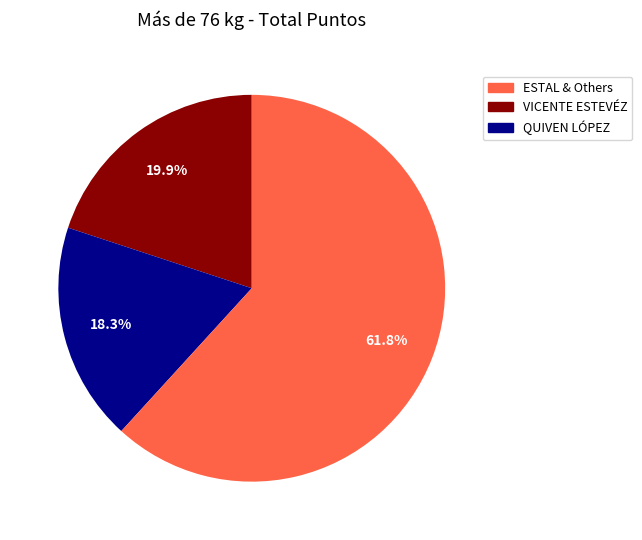

Which category has the smallest portion of the pie?

VICENTE ESTEVÉZ